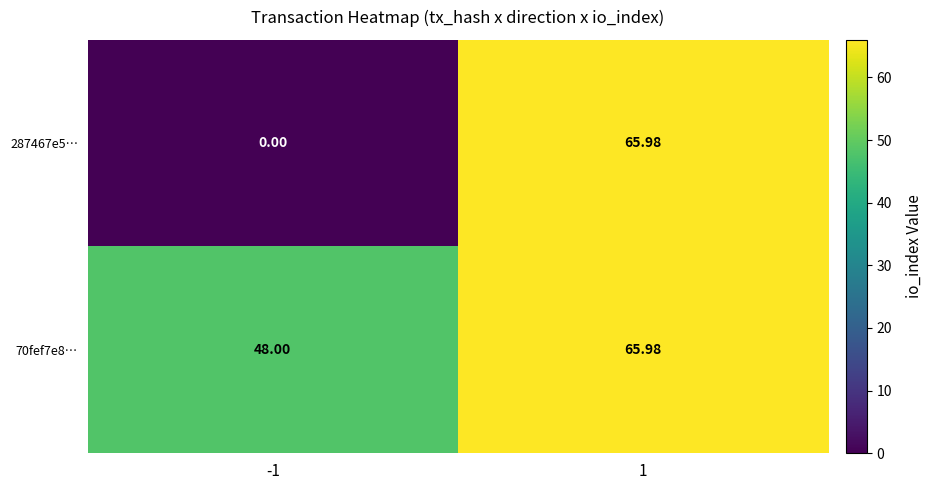

Count the number of data series in this chart.

2